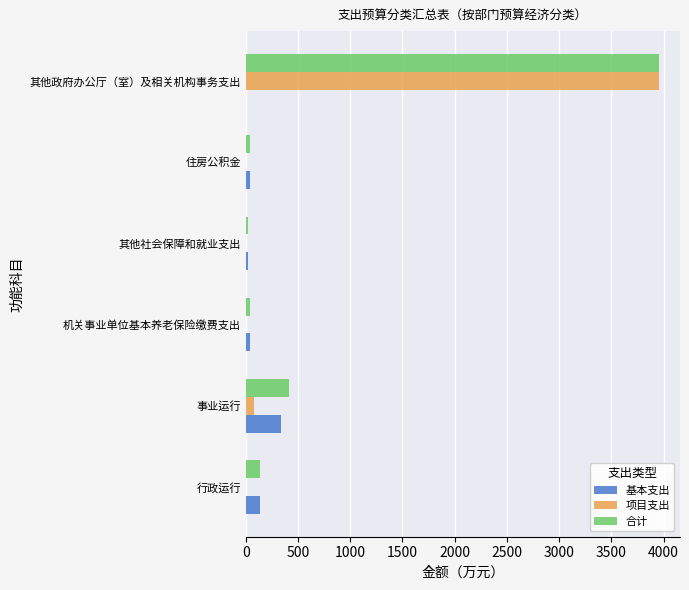

Which label corresponds to the largest value in the chart?

其他政府办公厅（室）及相关机构事务支出